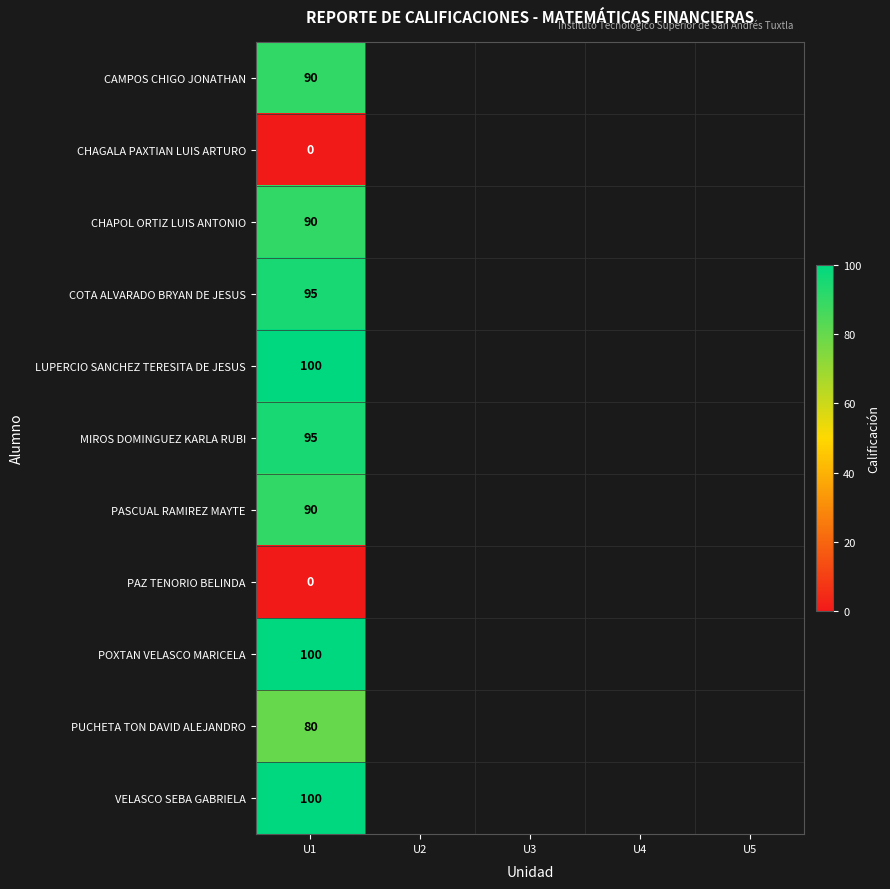

At which label is CHAPOL ORTIZ LUIS ANTONIO closest to 90?

U1